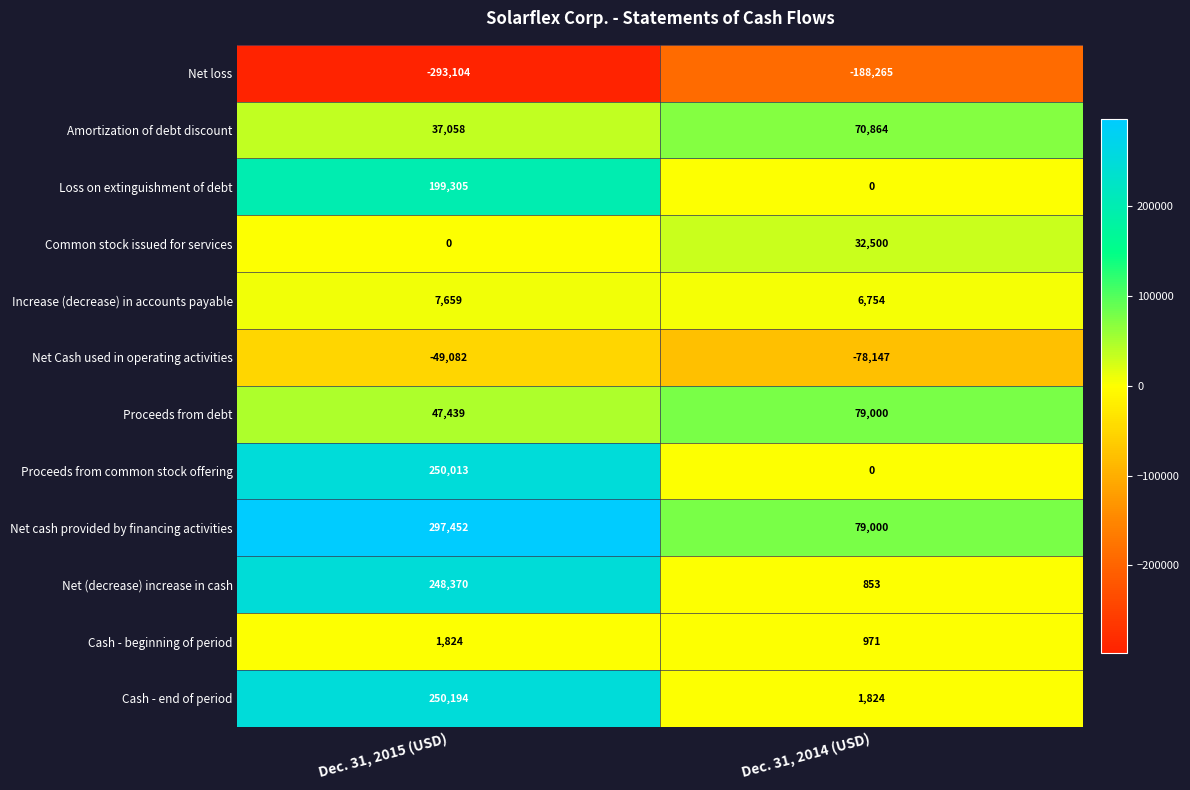

At which label is Net Cash used in operating activities closest to -63614?

Dec. 31, 2015 (USD)